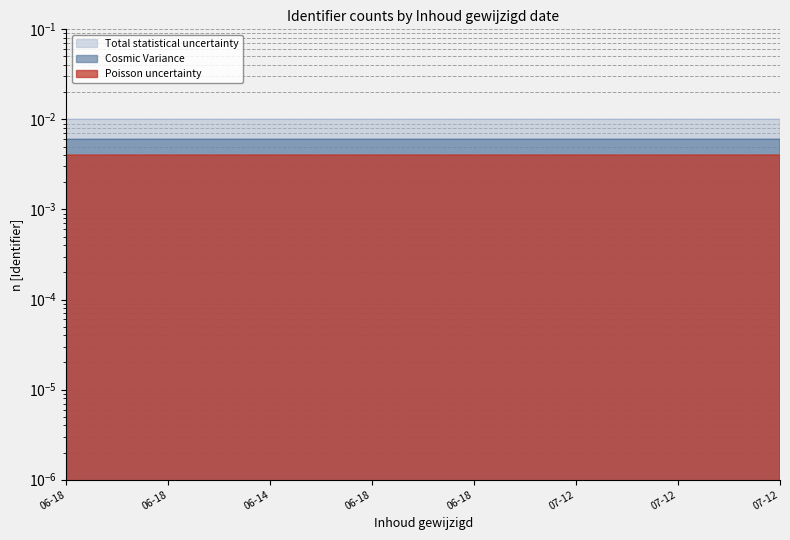

Between 07-12 and 06-18, which is larger?

07-12